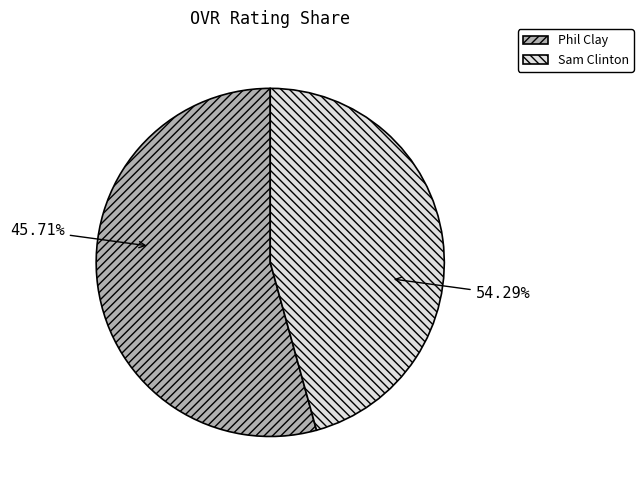

Between Sam Clinton and Phil Clay, which is larger?

Phil Clay